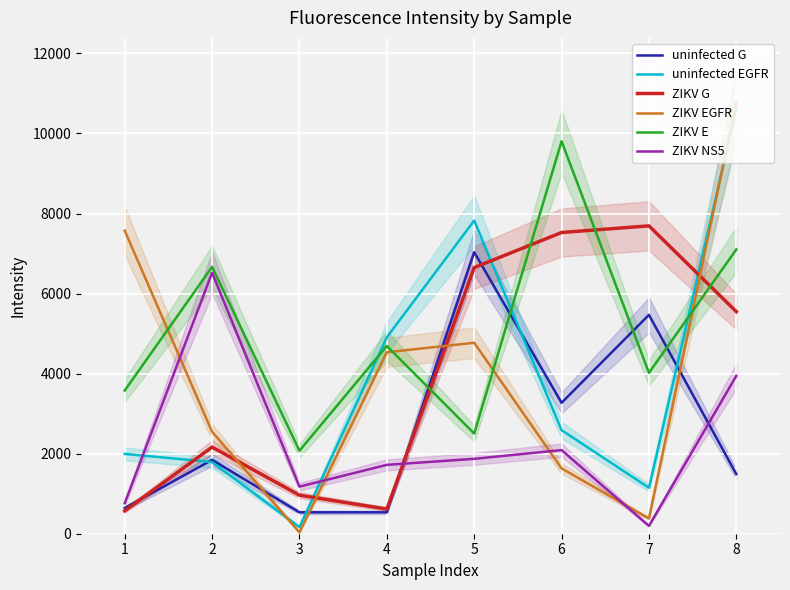

Is it true that uninfected G equals 5827.3 at 6?

False